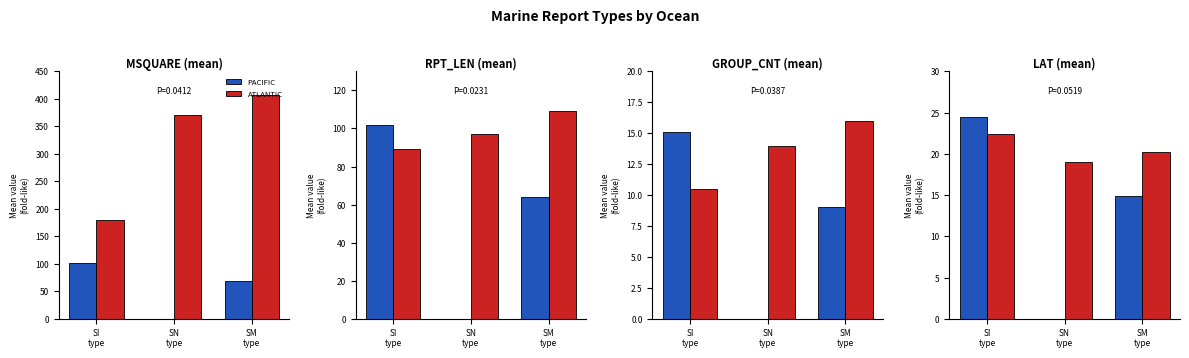

At which category is the sum across all series the highest?

SI
type